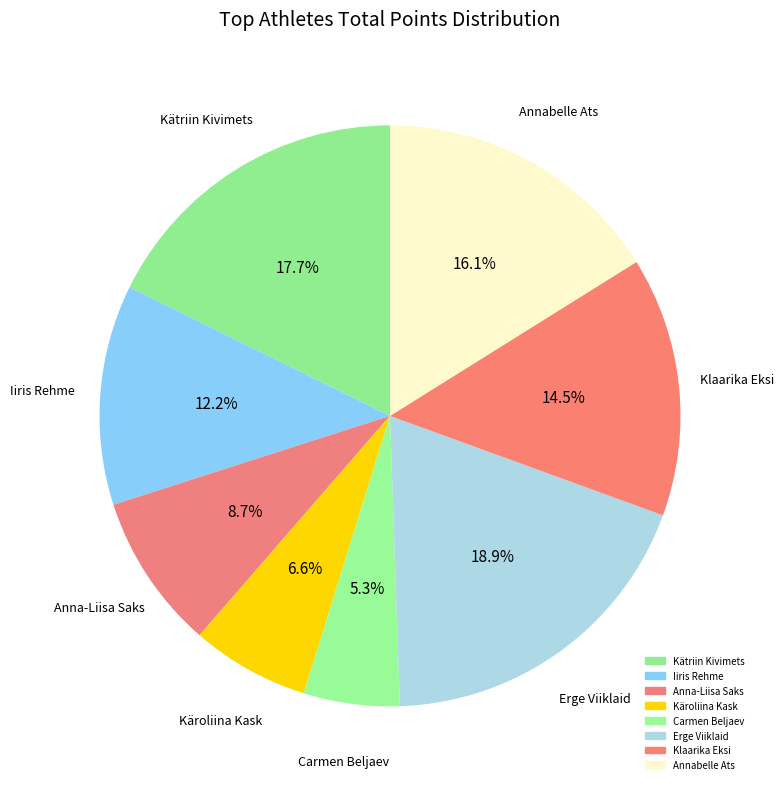

Does any single category account for the majority?

No